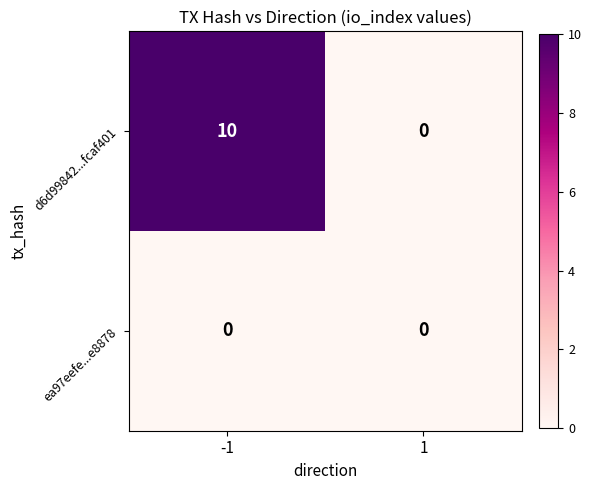

Is the value of ea97eefe...e8878 at 1 greater than the value of d6d99842...fcaf401 at -1?

No